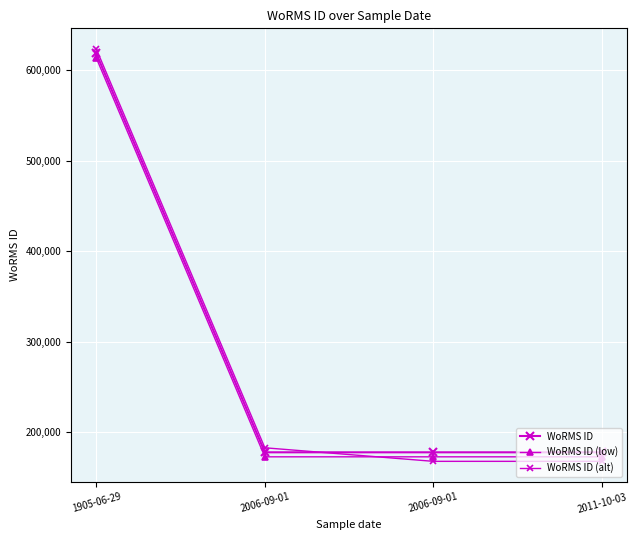

How many times do WoRMS ID (low) and WoRMS ID (alt) cross each other?

1